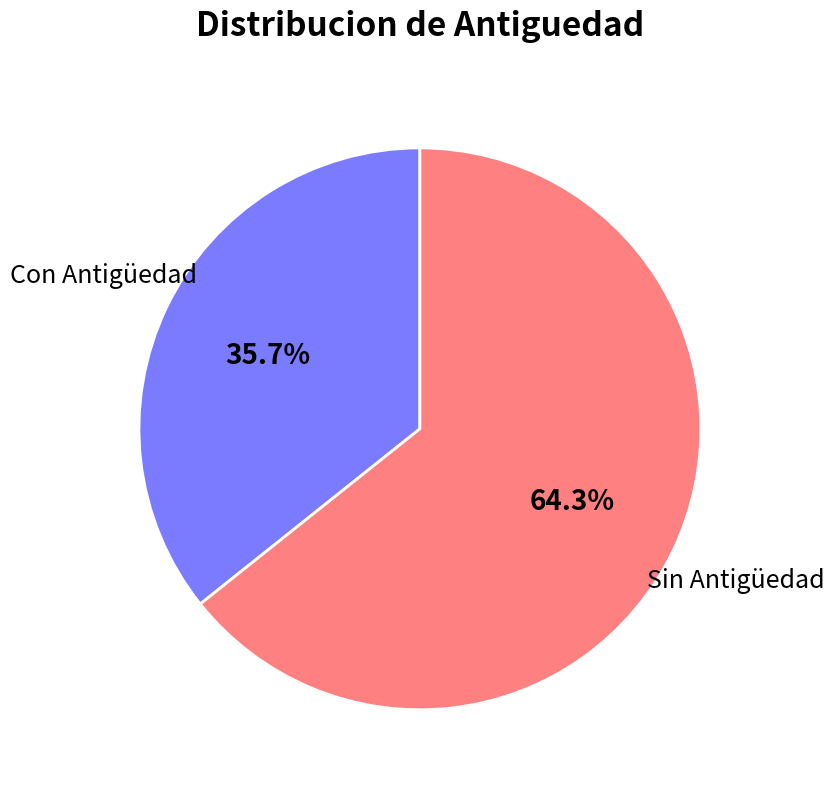

Do Sin Antigüedad and Con Antigüedad together represent more than half of the pie?

Yes